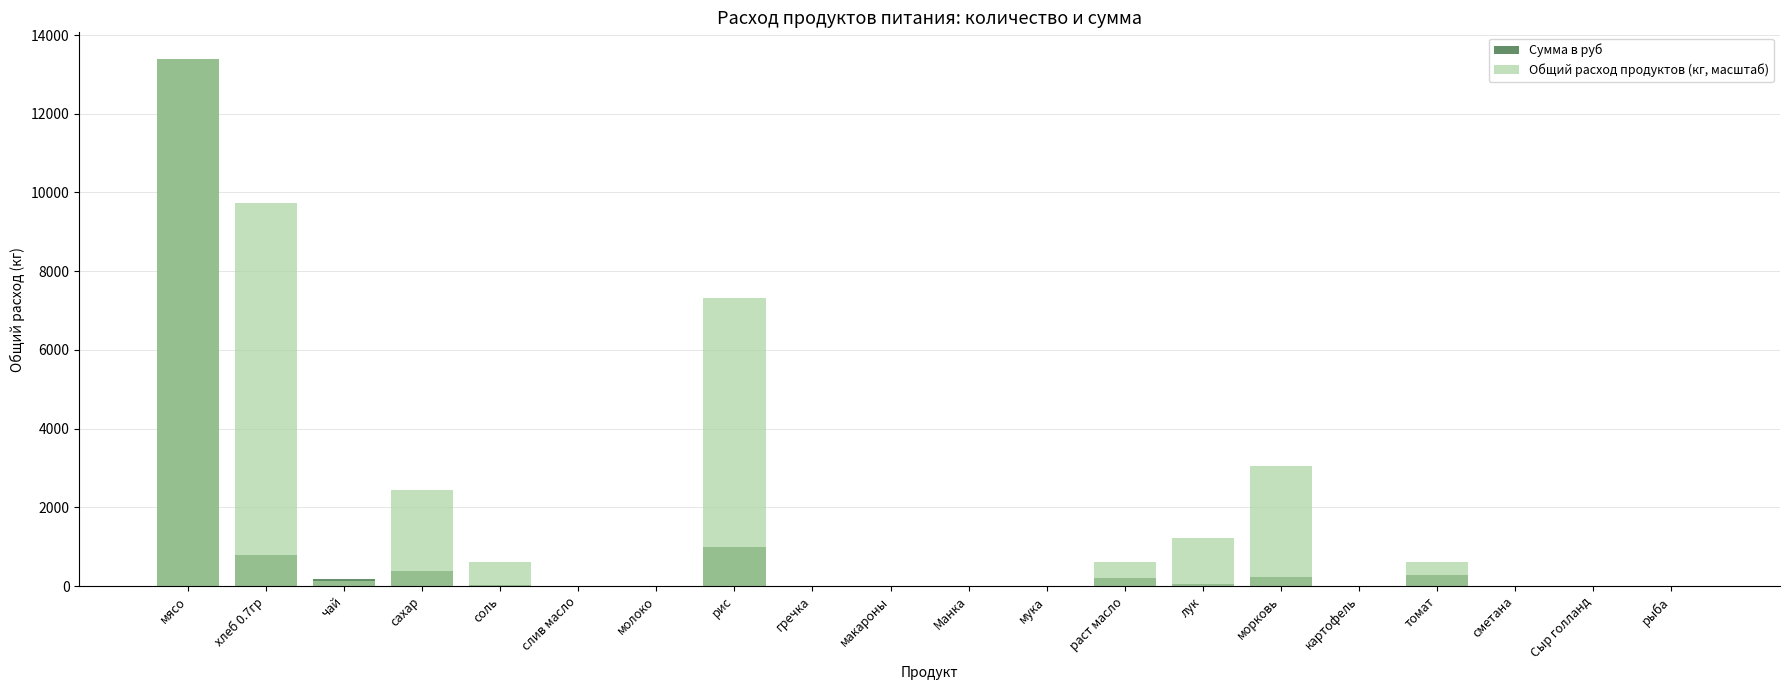

The value of Общий расход продуктов (кг, масштаб) at мясо is 18525.7. True or false?

False